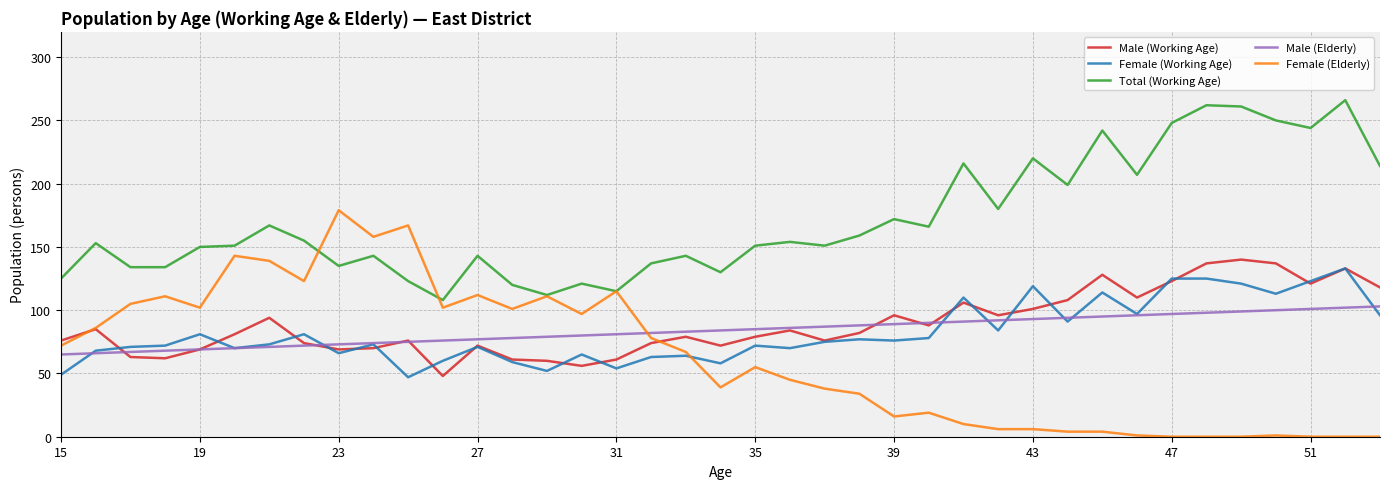

What is the highest value of the Male (Working Age) series?

140